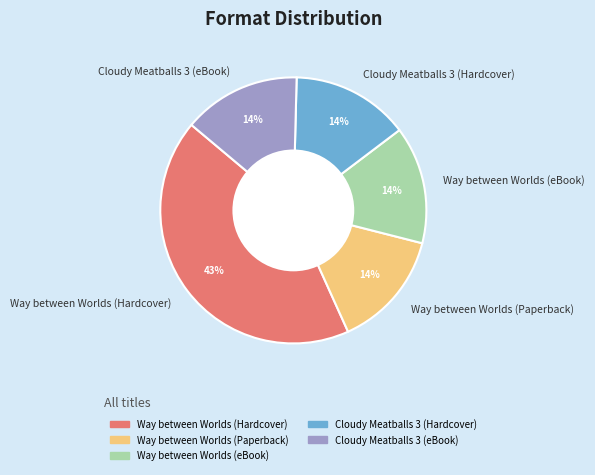

How many segments does this pie chart have?

5